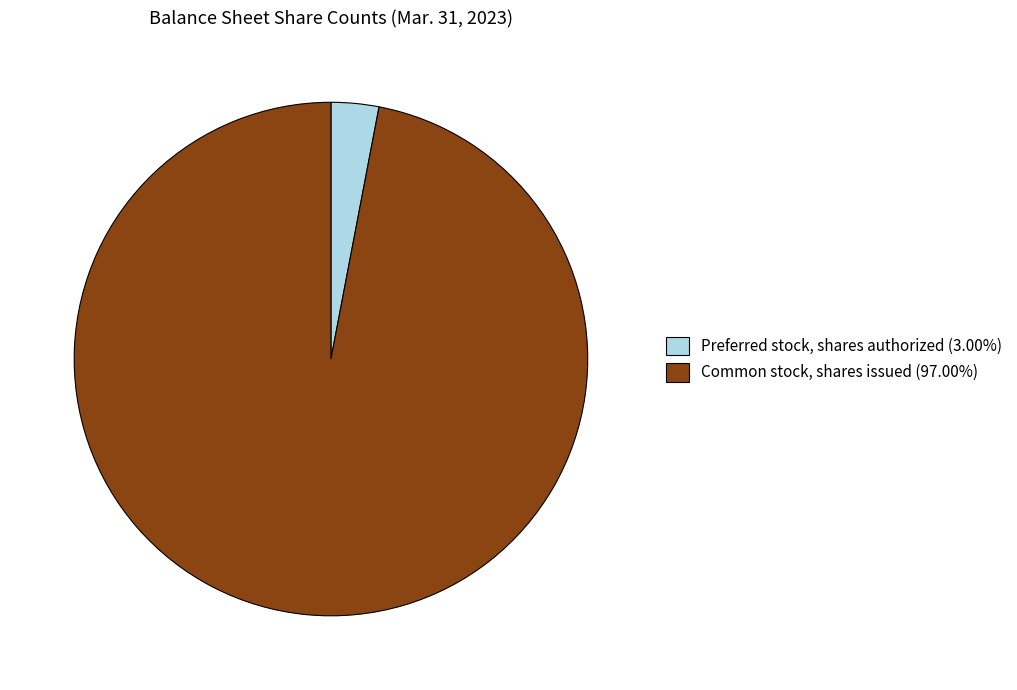

Is the sum of Preferred stock, shares authorized (3.00%) and Common stock, shares issued (97.00%) greater than half?

Yes